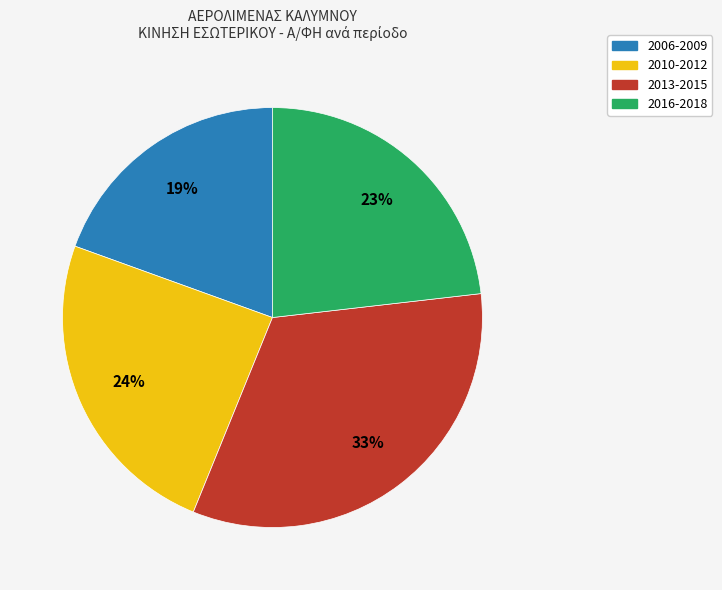

Does any single category account for the majority?

No